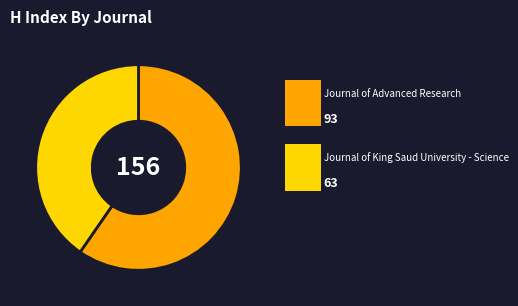

What is the smallest slice in the pie chart?

Journal of King Saud University - Science